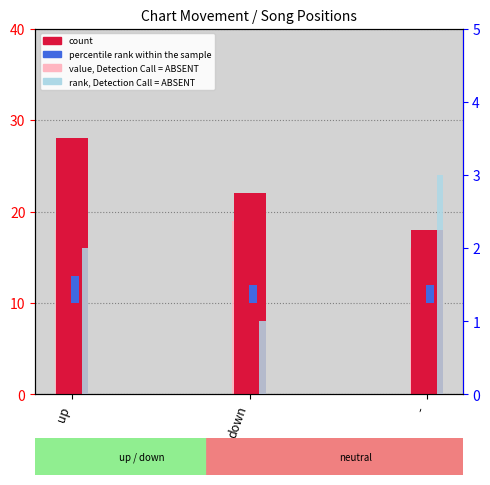

What is the minimum value shown in the chart?

1